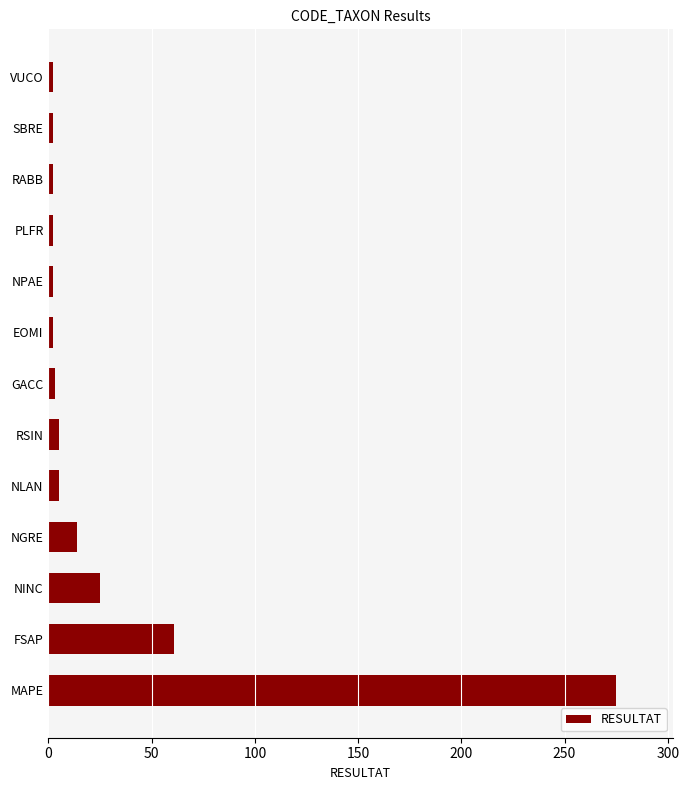

At which category does the chart reach its peak across all series?

MAPE